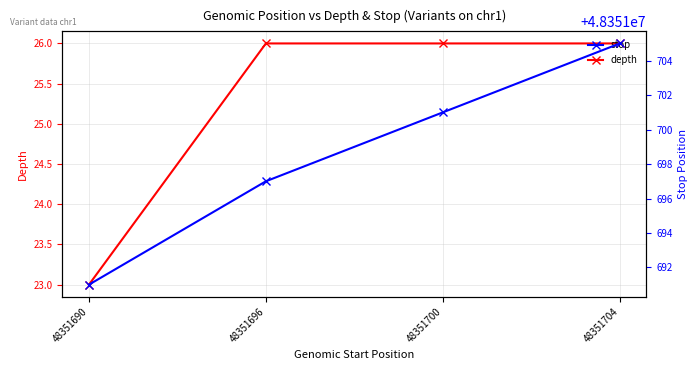

The depth series shows 43 at 48351696. True or false?

False